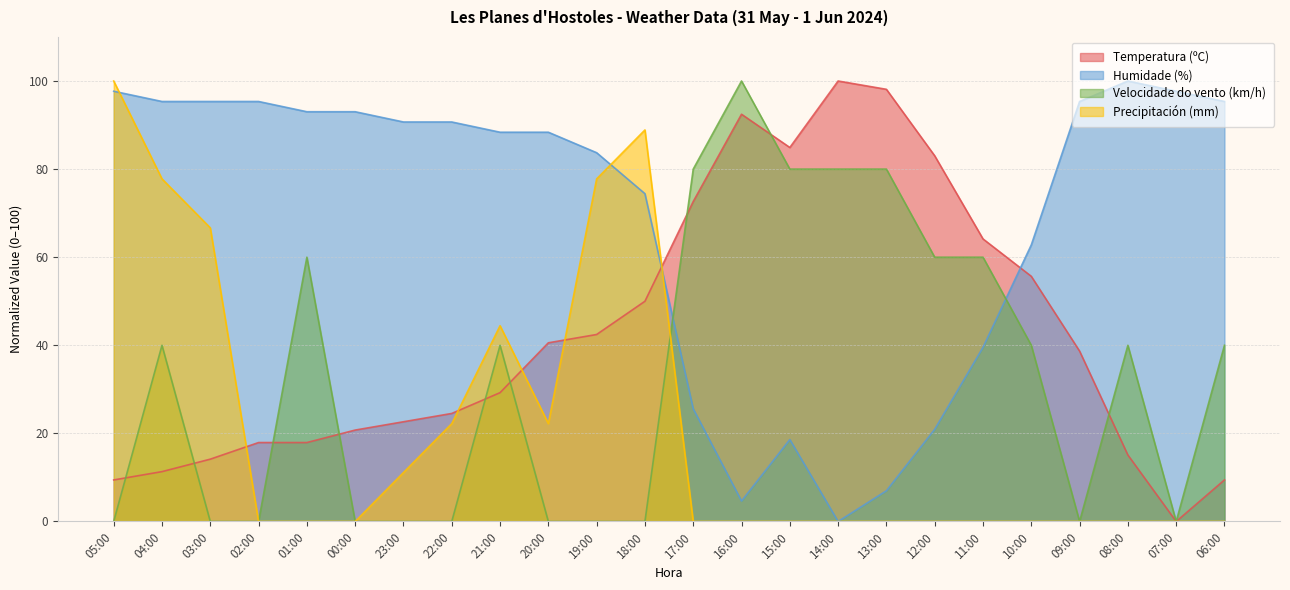

What is the total value across all series at 21:00?

202.1